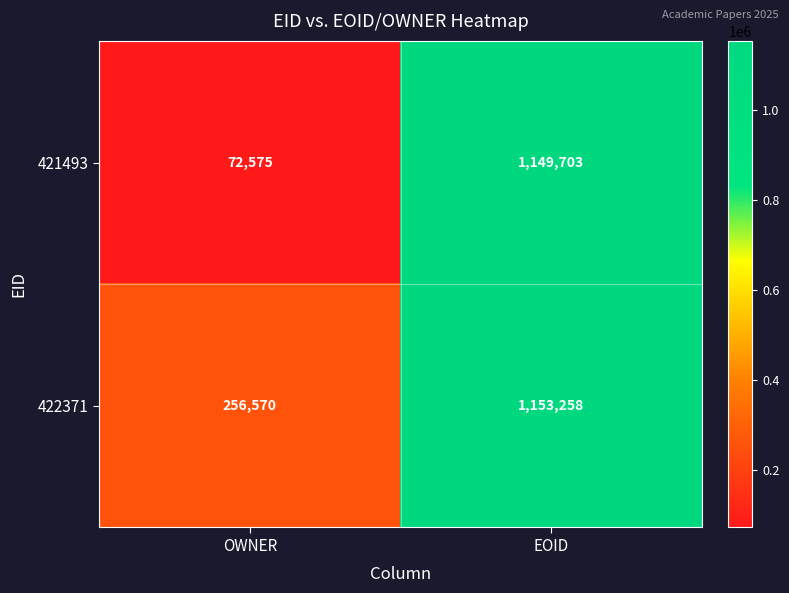

List the series in order of their peak value, lowest first.

421493, 422371